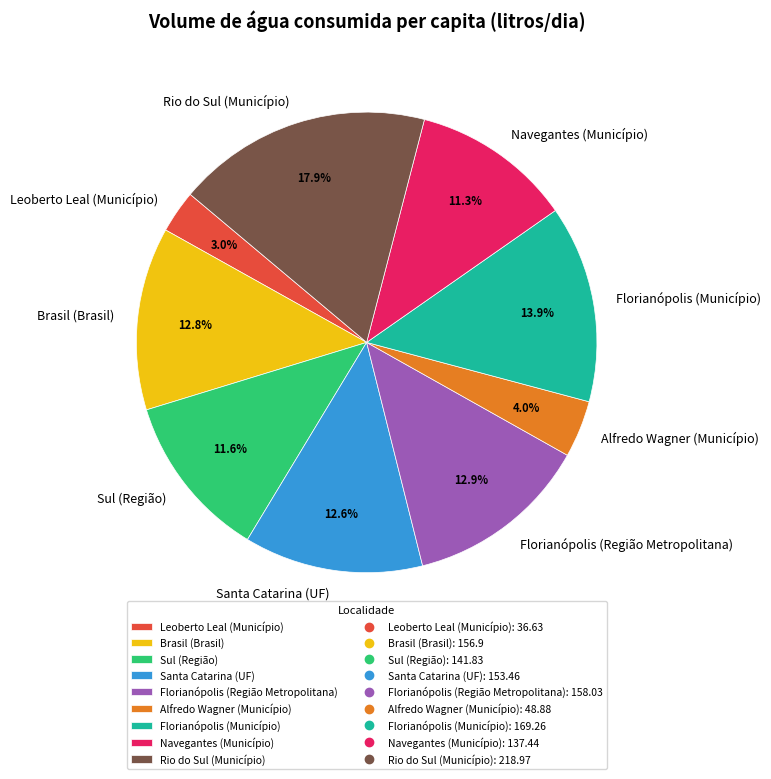

To the nearest percent, what percentage of the pie is Florianópolis (Município)?

14%